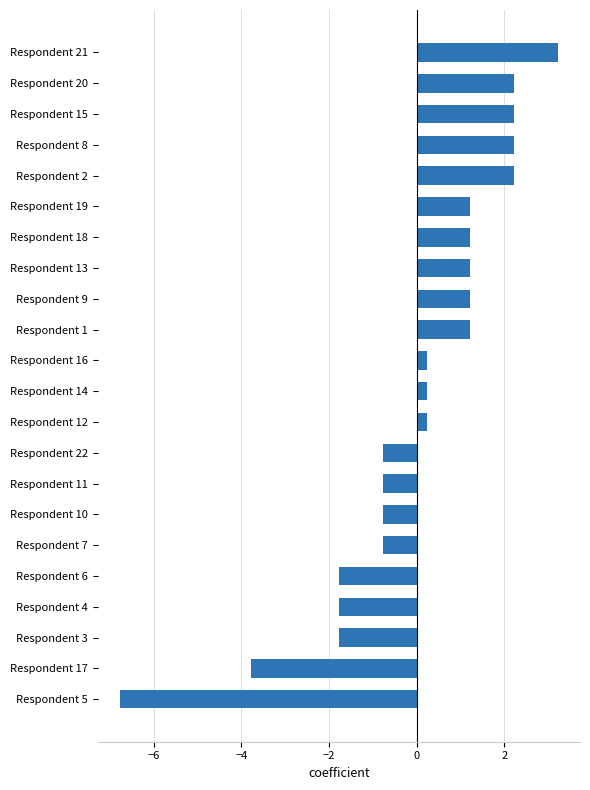

What is the sum of the values at Respondent 12 and Respondent 21?

3.5